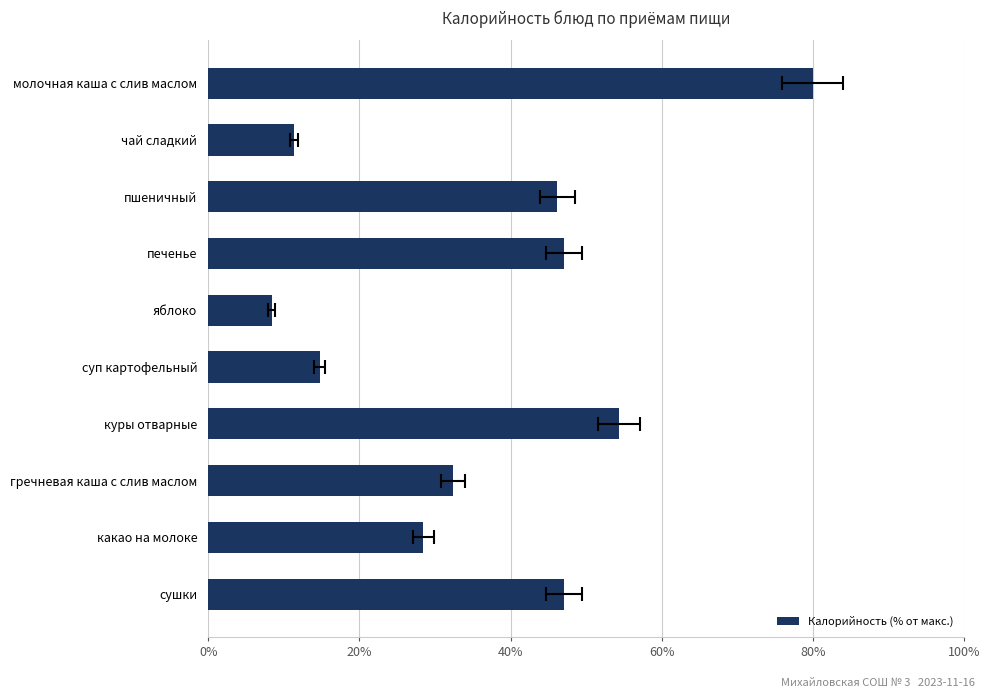

What is the maximum value shown in the chart?

80.0